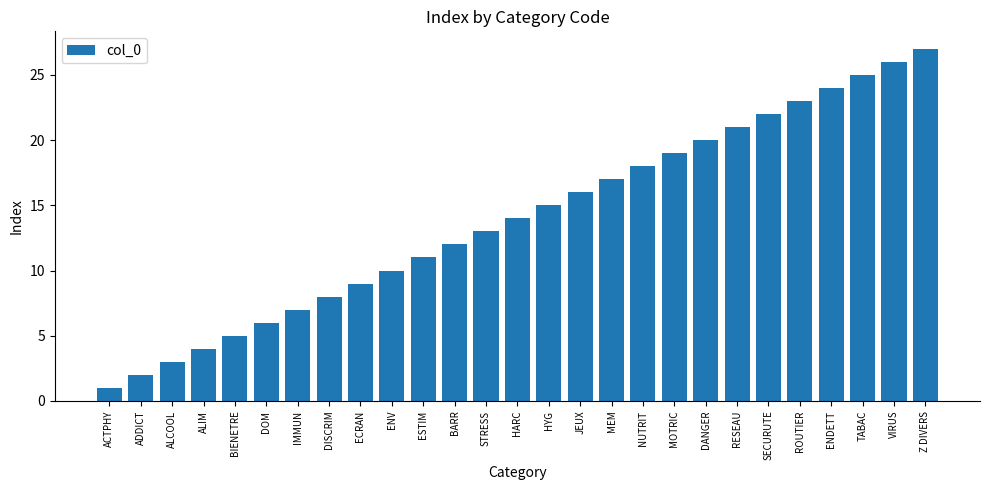

List the labels in order of value, smallest first.

ACTPHY, ADDICT, ALCOOL, ALIM, BIENETRE, DOM, IMMUN, DISCRIM, ECRAN, ENV, ESTIM, BARR, STRESS, HARC, HYG, JEUX, MEM, NUTRIT, MOTRIC, DANGER, RESEAU, SECURUTE, ROUTIER, ENDETT, TABAC, VIRUS, Z DIVERS